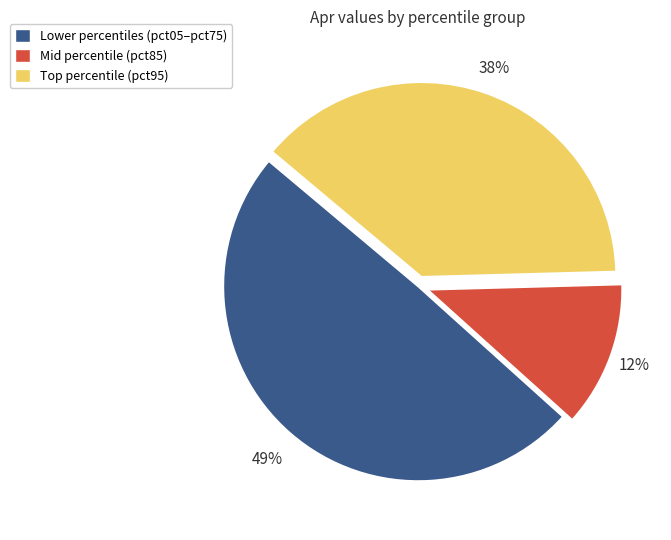

Count the number of slices in the pie.

3